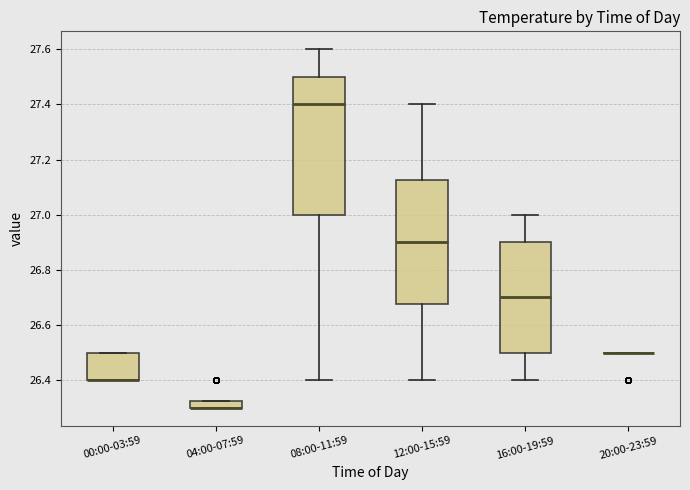

Comparing the boxes themselves (not the whiskers), which one is the tallest?

08:00-11:59